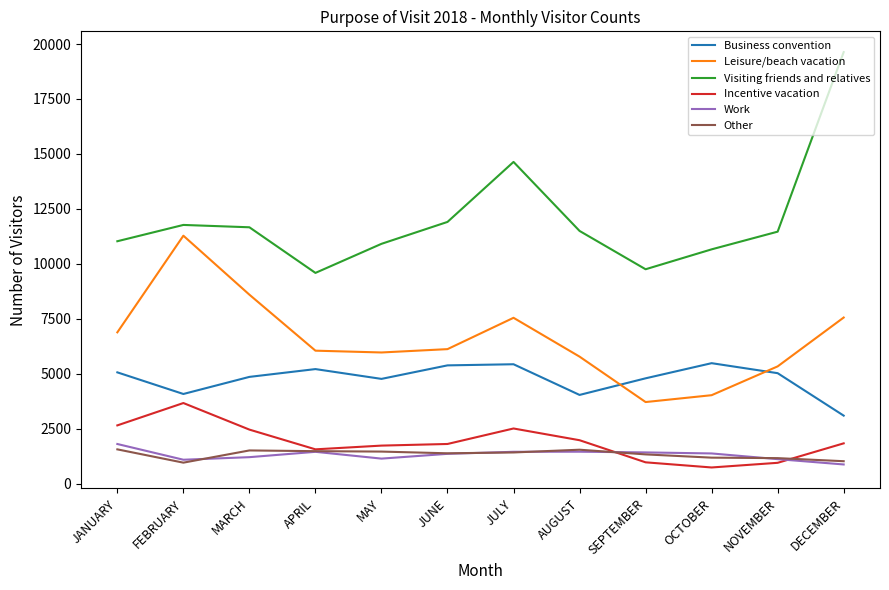

What is the total value across all series at APRIL?

25317